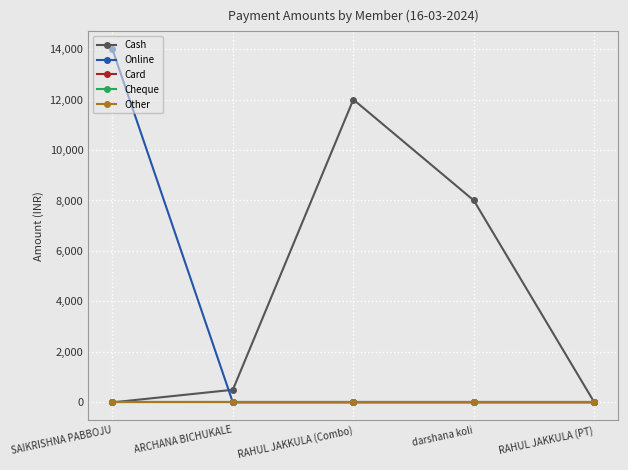

How many lines are shown in the chart?

5